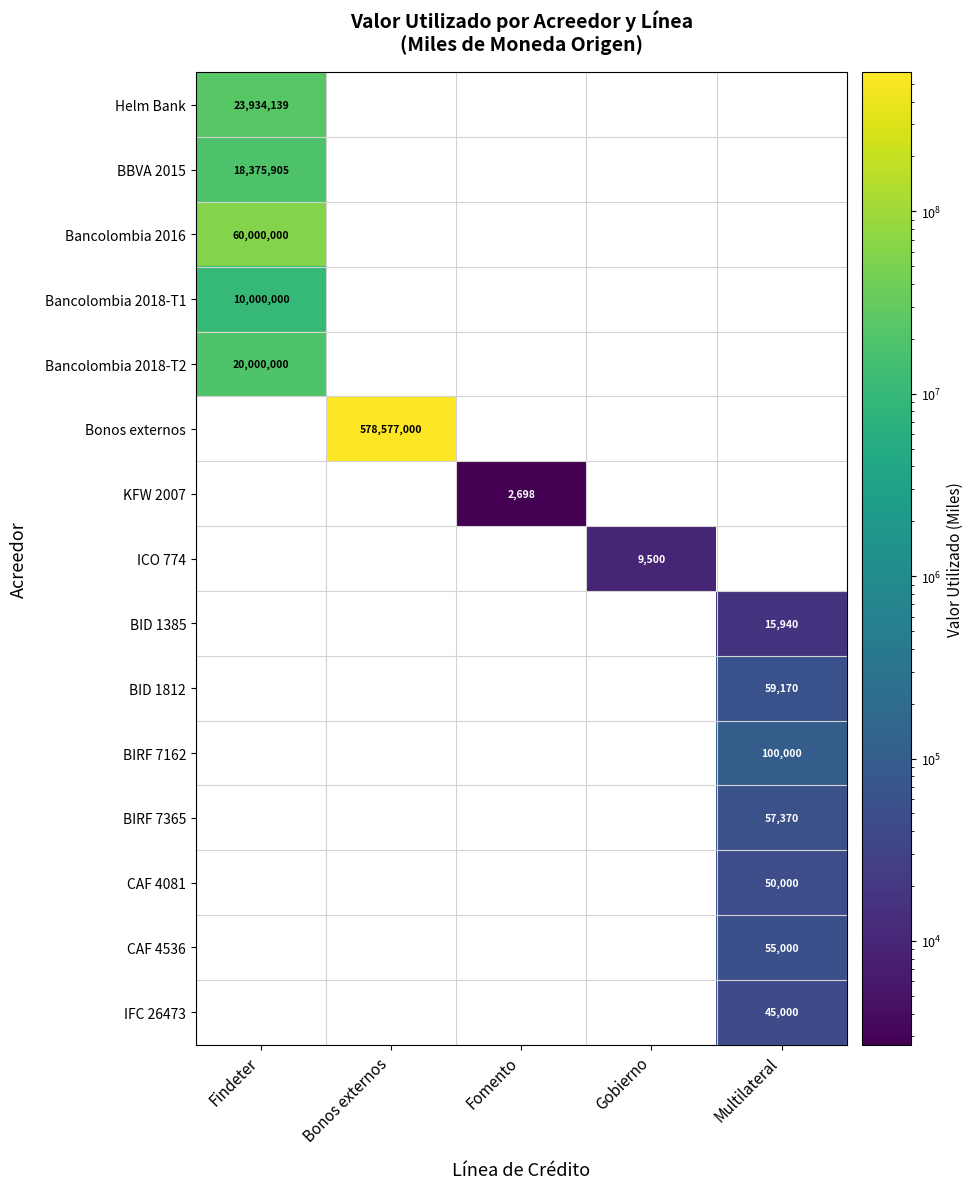

The KFW 2007 series shows 2698 at Fomento. True or false?

True